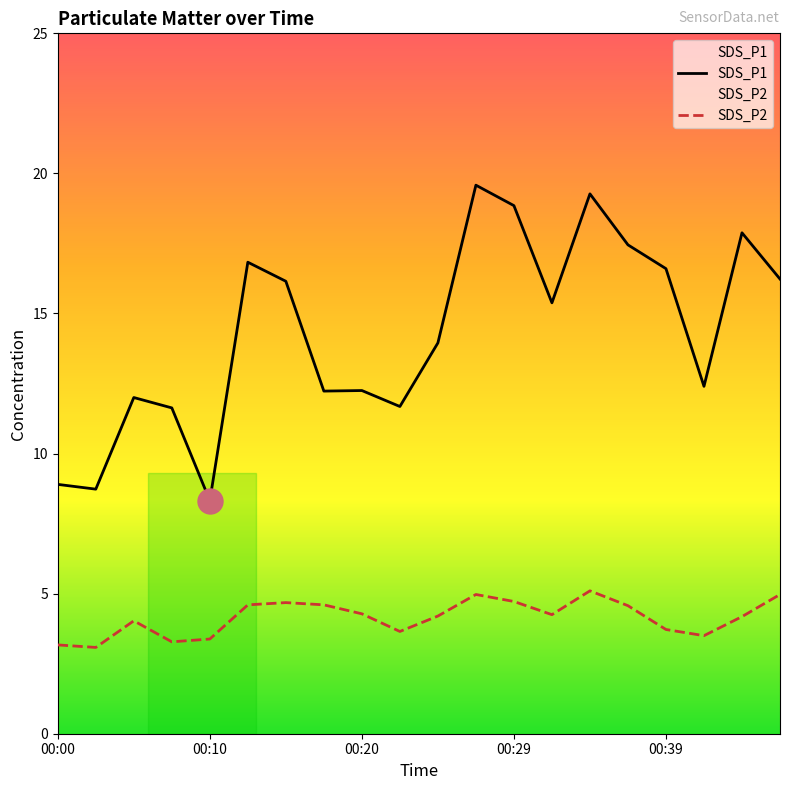

Read the SDS_P1 value at 14.

19.3